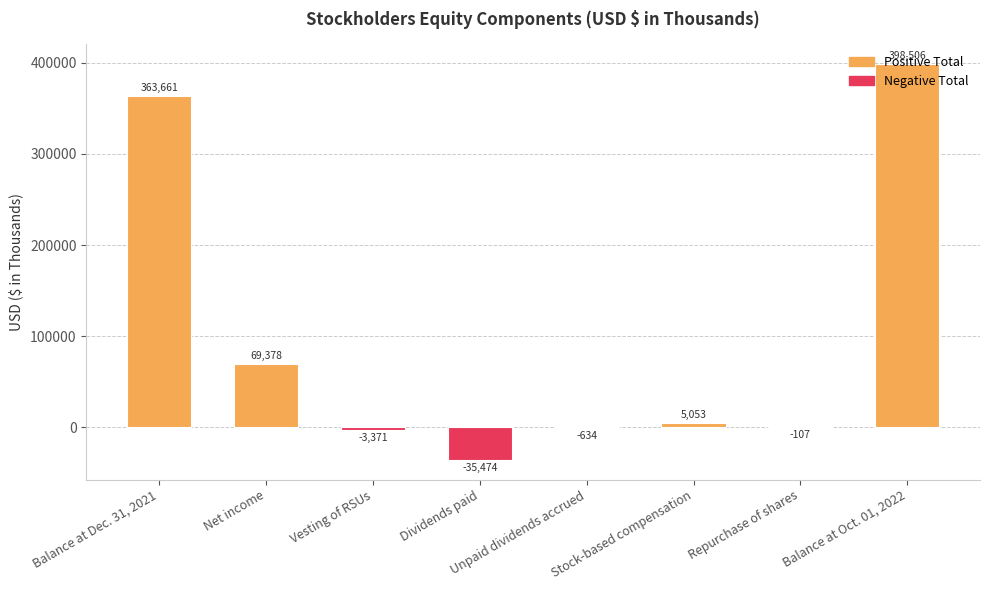

What is the sum of the values at Stock-based compensation and Unpaid dividends accrued?

4419